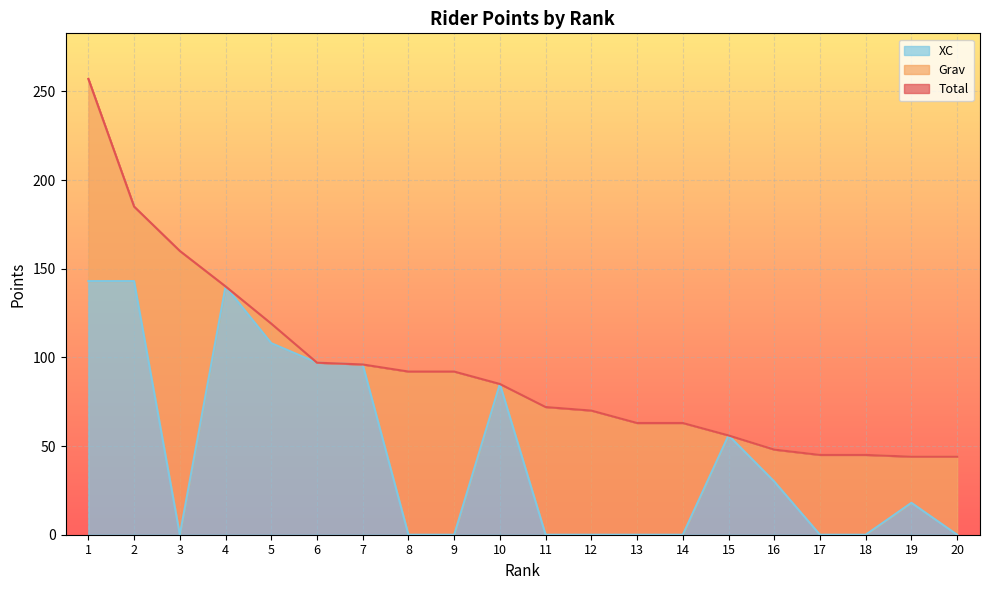

At which category does XC reach its first local valley?

3